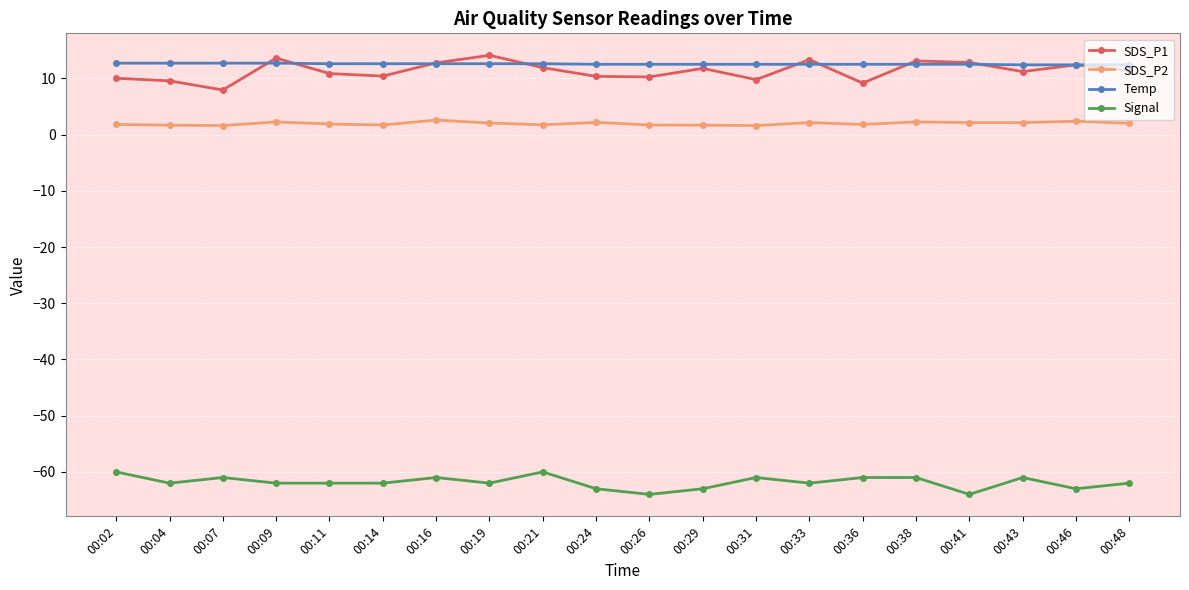

Which series has the largest range (max minus min)?

SDS_P1